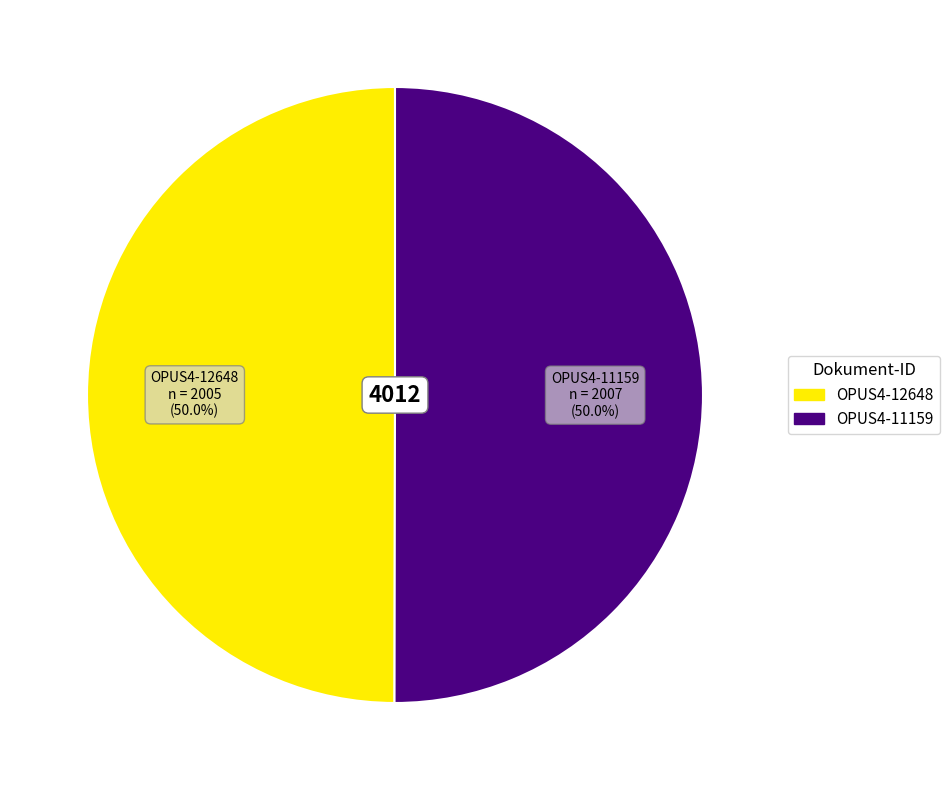

What percentage do OPUS4-12648 and OPUS4-11159 together represent?

100.0%